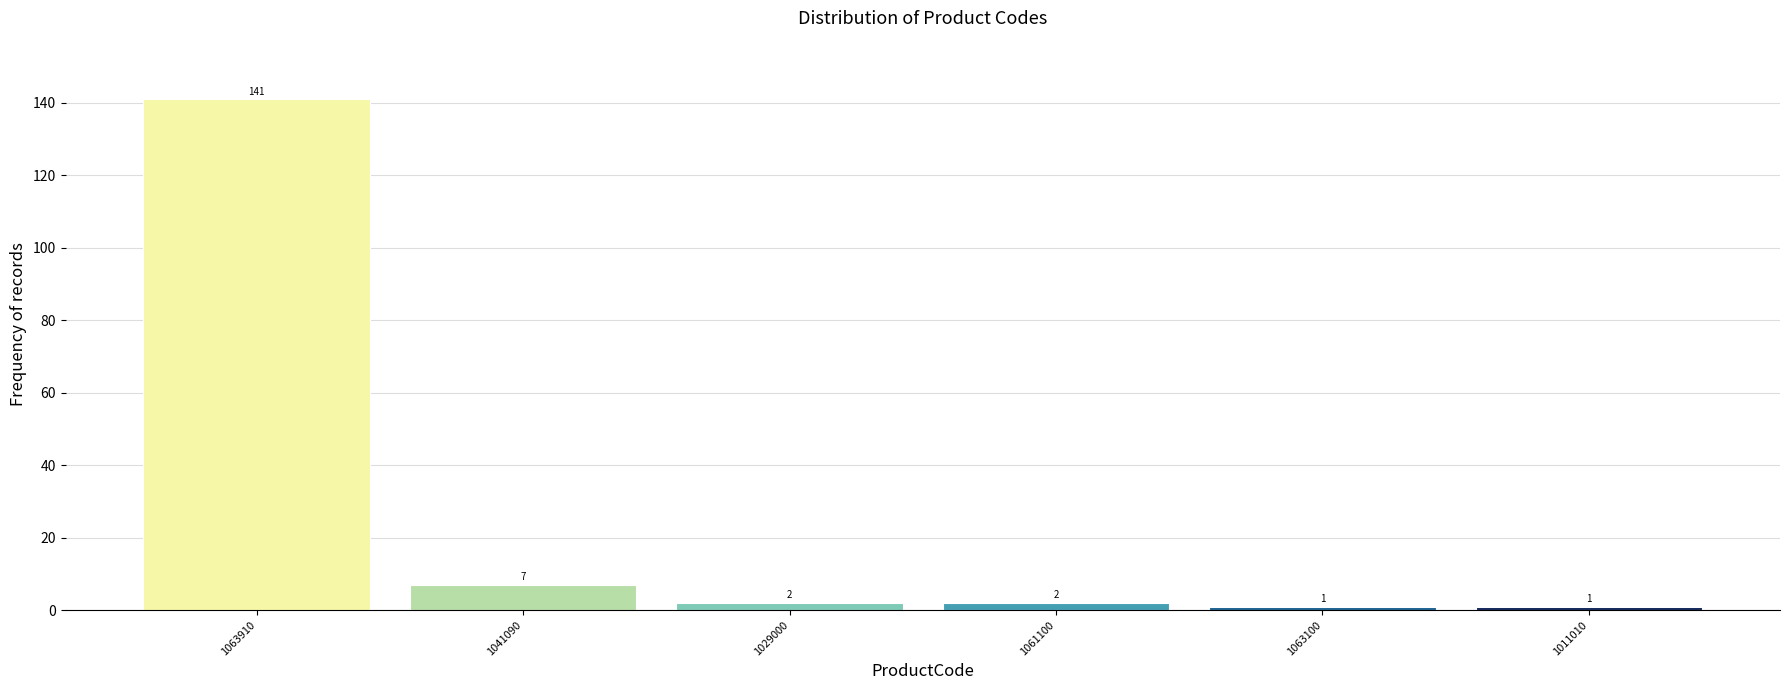

Reading left to right, what are all the values shown in this chart?

1063910=141	1041090=7	1029000=2	1061100=2	1063100=1	1011010=1